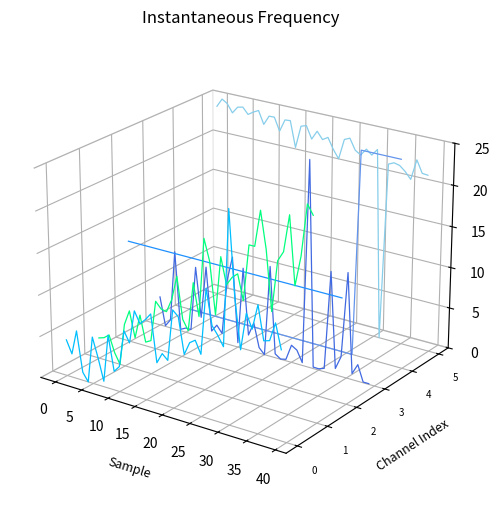

Is it true that Min_cycle equals -0.0 at 27?

False